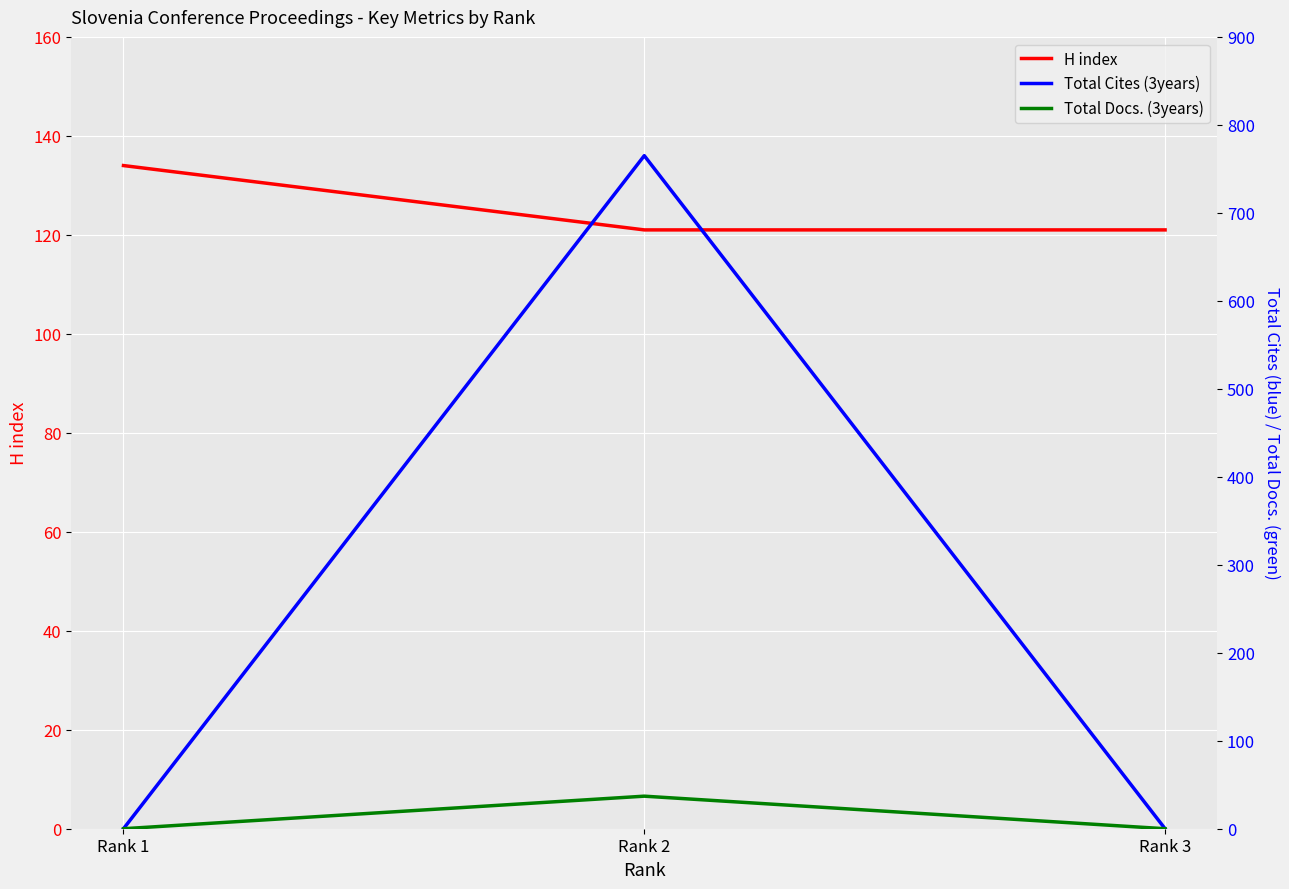

Which series changed the most between Rank 1 and Rank 2?

Total Cites (3years)